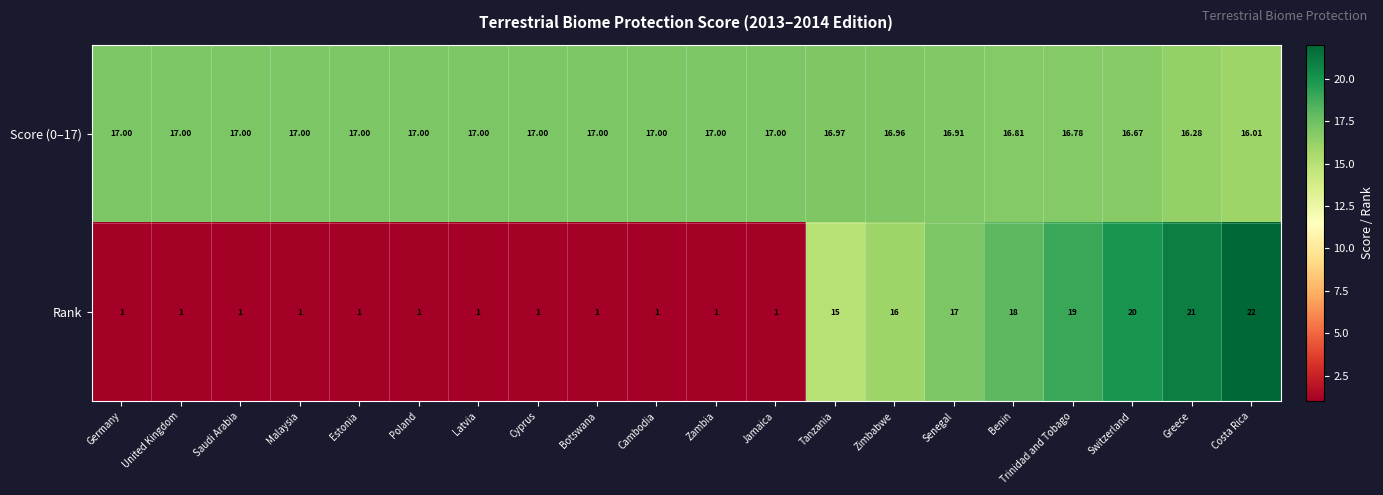

Which label corresponds to the largest value in the chart?

Costa Rica